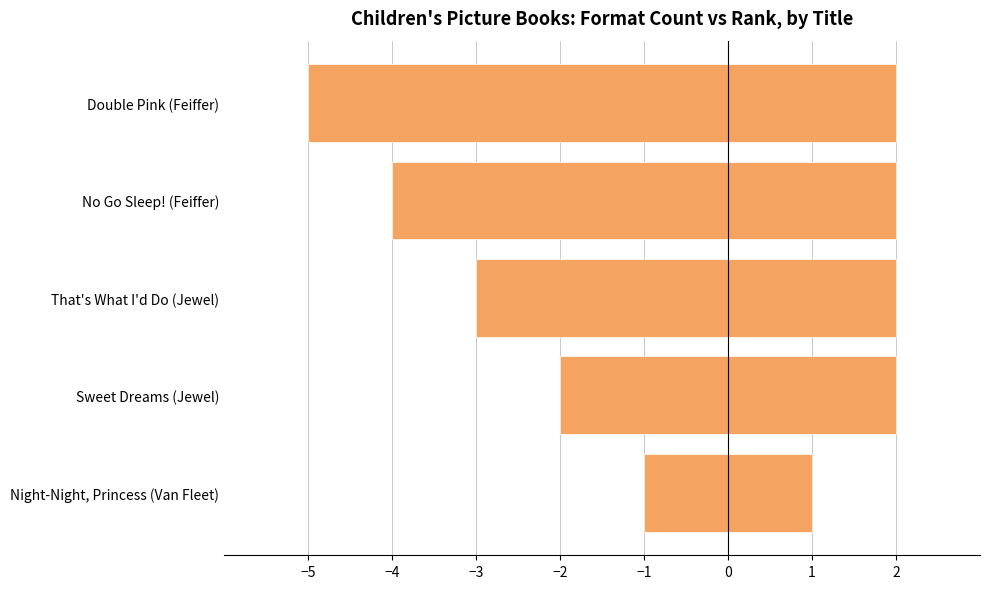

Reading left to right, what are all the values shown in this chart?

Result Rank (negative): -1	-2	-3	-4	-5
Format Count (positive): 1	2	2	2	2